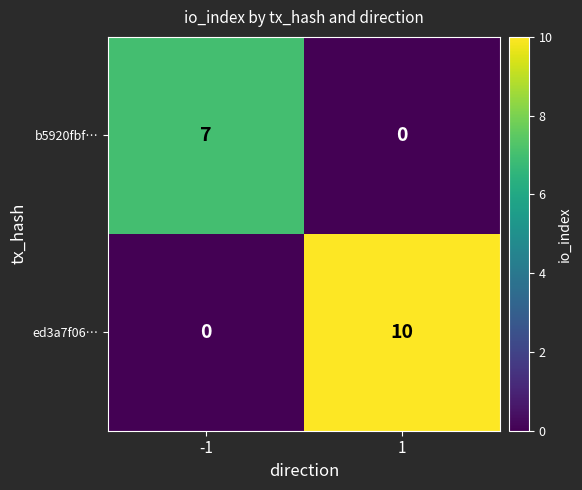

What is the difference between the b5920fbf… values at -1 and 1?

7